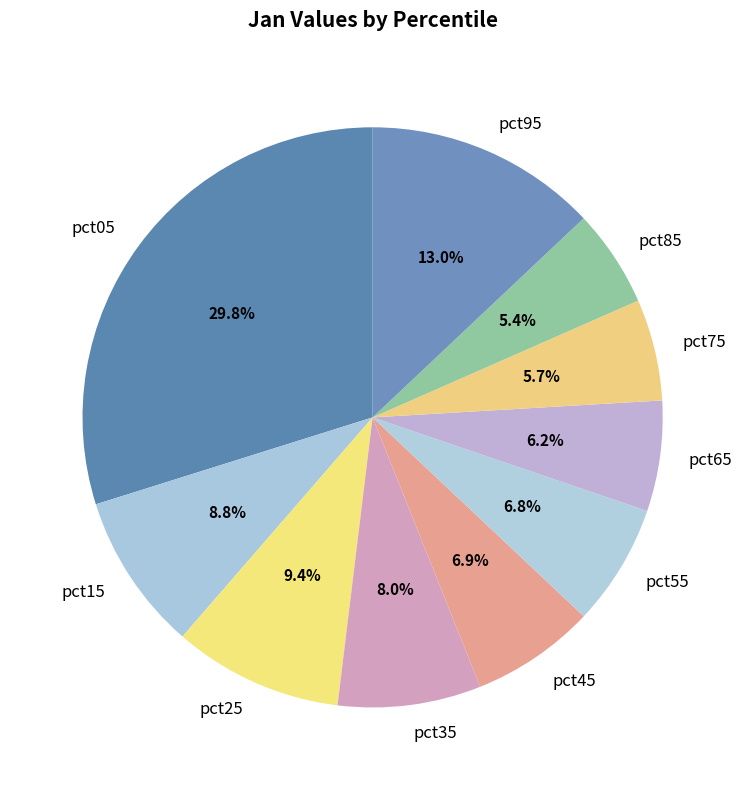

Do pct55 and pct45 together represent more than half of the pie?

No